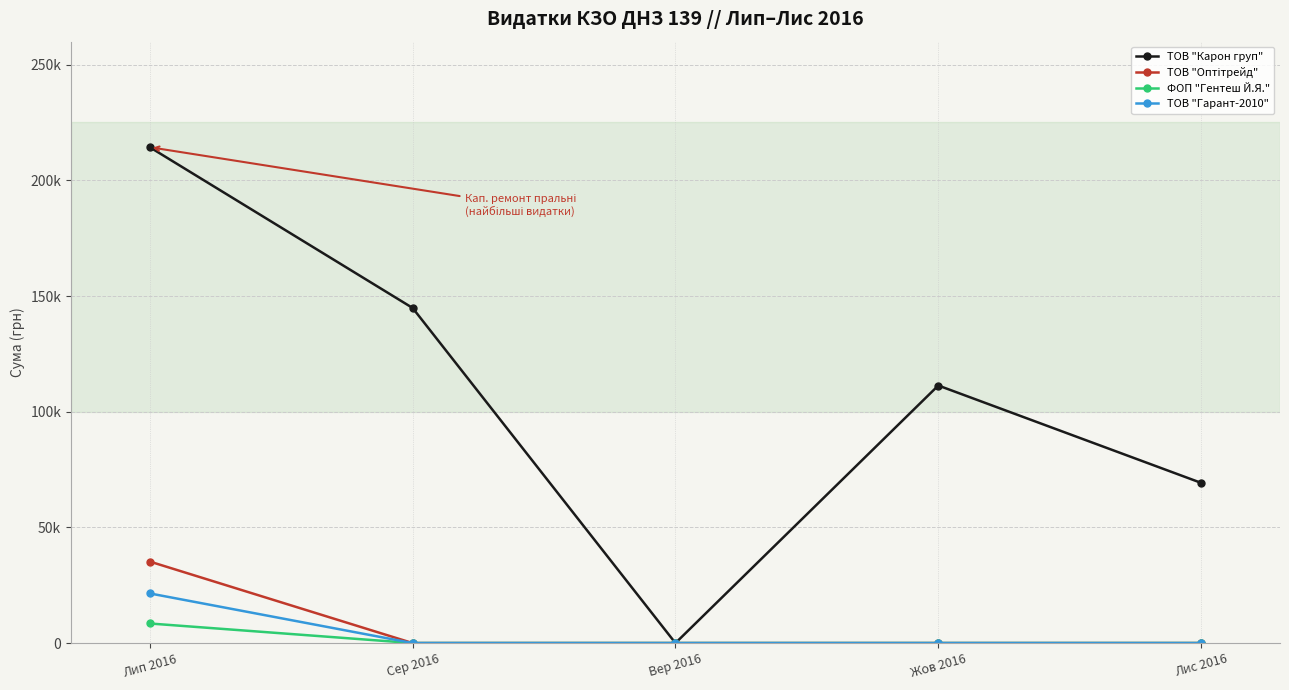

Is this an area chart (filled region under the line)?

No